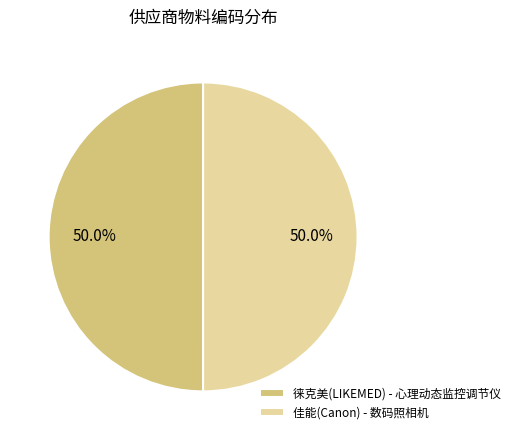

Combined, what portion of the pie is 徕克美(LIKEMED) - 心理动态监控调节仪 and 佳能(Canon) - 数码照相机?

100.0%